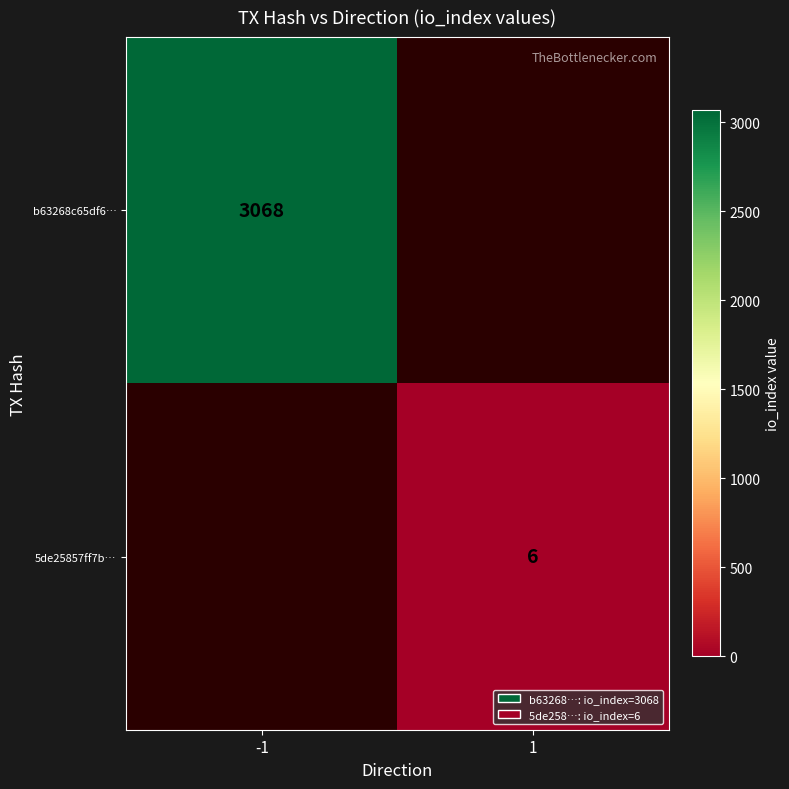

Is it true that b63268c65df6… equals 3068 at -1?

True